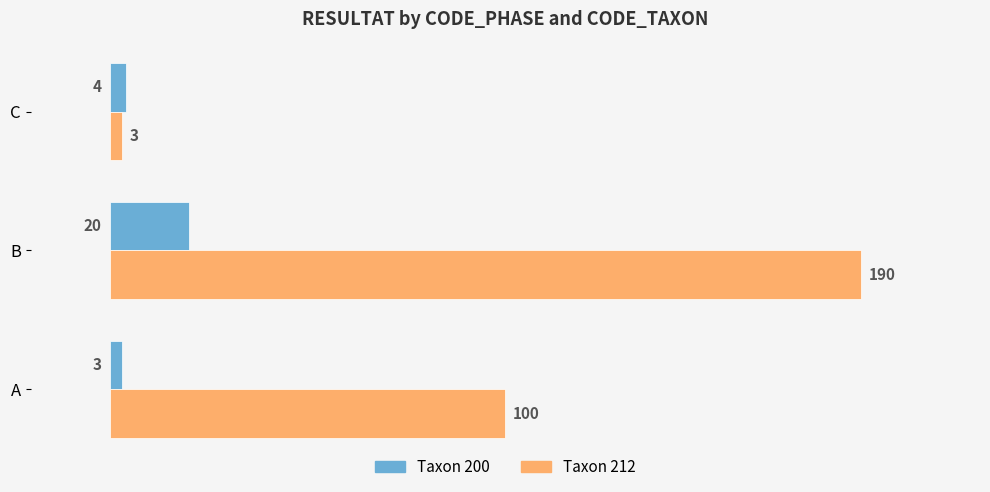

Rank the categories by Taxon 212 value from lowest to highest.

C, A, B